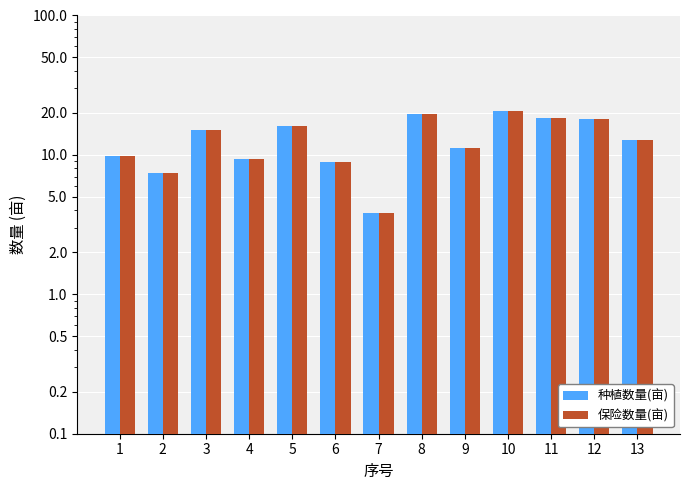

Reading right to left, list all the values displayed in this chart.

种植数量(亩): 12.8	18.0	18.5	20.6	11.2	19.6	3.9	8.9	16.2	9.4	15.0	7.4	9.8
保险数量(亩): 12.8	18.0	18.5	20.6	11.2	19.6	3.9	8.9	16.2	9.4	15.0	7.4	9.8